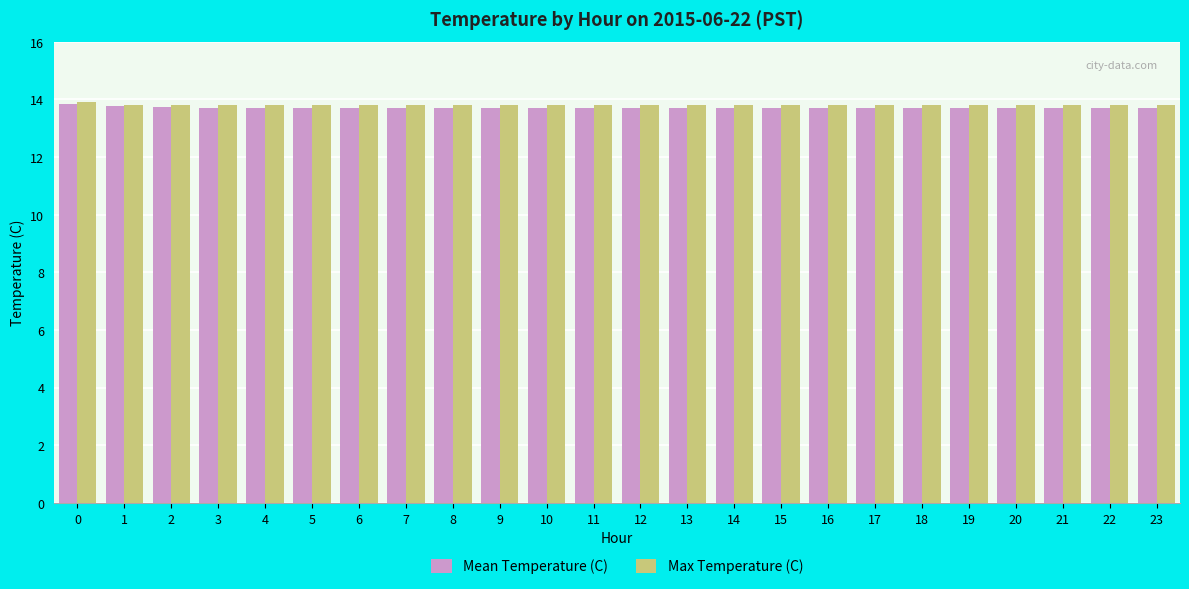

What is the minimum value for Mean Temperature (C)?

13.7